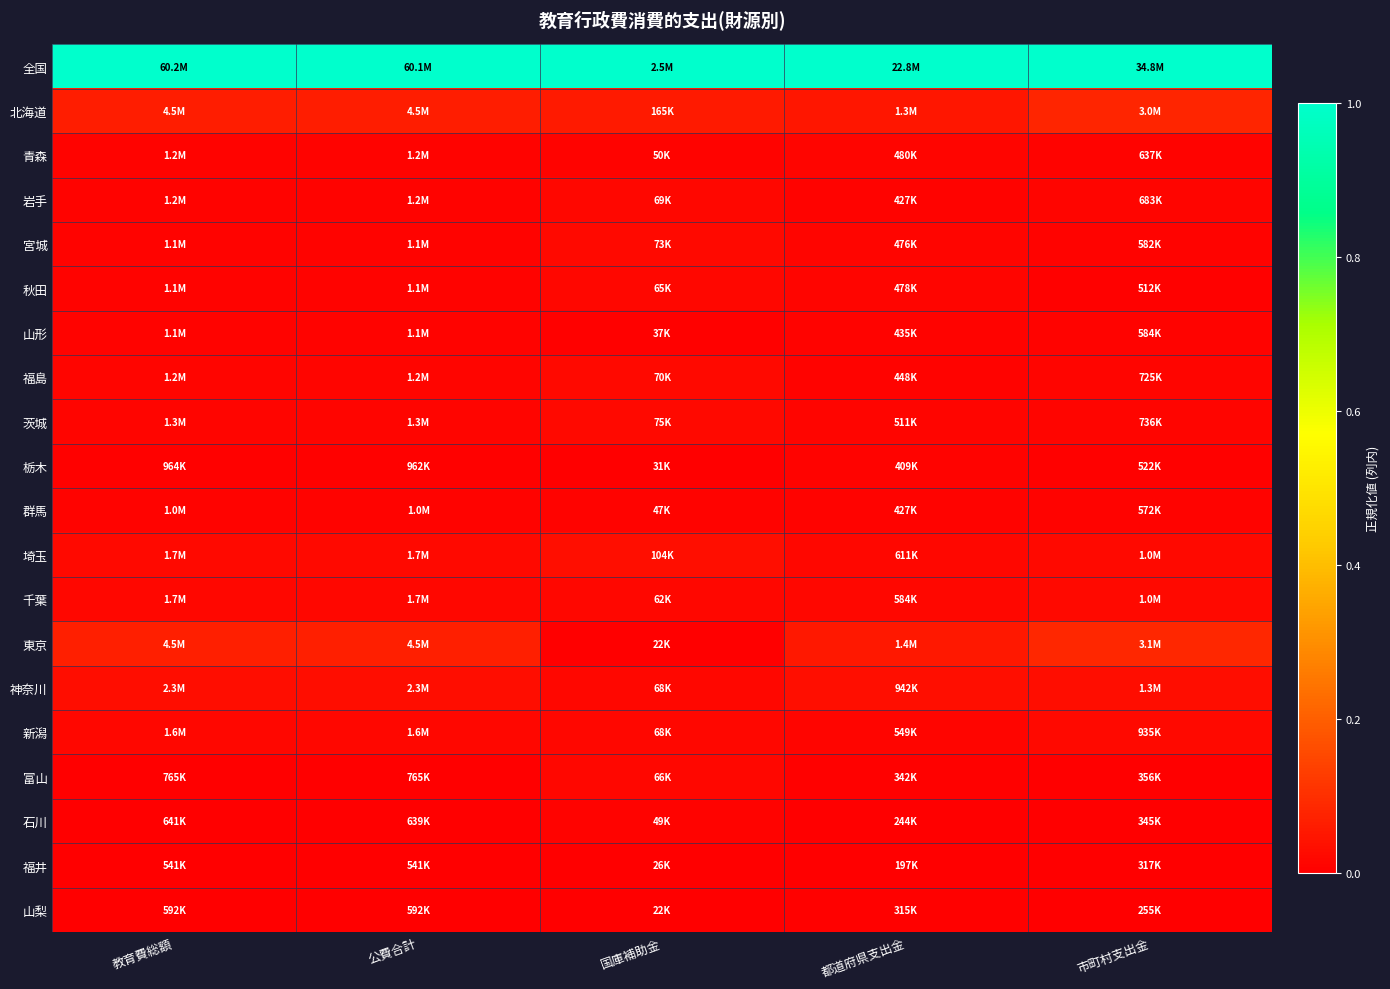

Reading left to right, list all the values displayed in this chart.

全国: 教育費総額=1.0	公費合計=1.0	国庫補助金=1.0	都道府県支出金=1.0	市町村支出金=1.0
北海道: 教育費総額=0.1	公費合計=0.1	国庫補助金=0.1	都道府県支出金=0.0	市町村支出金=0.1
青森: 教育費総額=0.0	公費合計=0.0	国庫補助金=0.0	都道府県支出金=0.0	市町村支出金=0.0
岩手: 教育費総額=0.0	公費合計=0.0	国庫補助金=0.0	都道府県支出金=0.0	市町村支出金=0.0
宮城: 教育費総額=0.0	公費合計=0.0	国庫補助金=0.0	都道府県支出金=0.0	市町村支出金=0.0
秋田: 教育費総額=0.0	公費合計=0.0	国庫補助金=0.0	都道府県支出金=0.0	市町村支出金=0.0
山形: 教育費総額=0.0	公費合計=0.0	国庫補助金=0.0	都道府県支出金=0.0	市町村支出金=0.0
福島: 教育費総額=0.0	公費合計=0.0	国庫補助金=0.0	都道府県支出金=0.0	市町村支出金=0.0
茨城: 教育費総額=0.0	公費合計=0.0	国庫補助金=0.0	都道府県支出金=0.0	市町村支出金=0.0
栃木: 教育費総額=0.0	公費合計=0.0	国庫補助金=0.0	都道府県支出金=0.0	市町村支出金=0.0
群馬: 教育費総額=0.0	公費合計=0.0	国庫補助金=0.0	都道府県支出金=0.0	市町村支出金=0.0
埼玉: 教育費総額=0.0	公費合計=0.0	国庫補助金=0.0	都道府県支出金=0.0	市町村支出金=0.0
千葉: 教育費総額=0.0	公費合計=0.0	国庫補助金=0.0	都道府県支出金=0.0	市町村支出金=0.0
東京: 教育費総額=0.1	公費合計=0.1	国庫補助金=0.0	都道府県支出金=0.1	市町村支出金=0.1
神奈川: 教育費総額=0.0	公費合計=0.0	国庫補助金=0.0	都道府県支出金=0.0	市町村支出金=0.0
新潟: 教育費総額=0.0	公費合計=0.0	国庫補助金=0.0	都道府県支出金=0.0	市町村支出金=0.0
富山: 教育費総額=0.0	公費合計=0.0	国庫補助金=0.0	都道府県支出金=0.0	市町村支出金=0.0
石川: 教育費総額=0.0	公費合計=0.0	国庫補助金=0.0	都道府県支出金=0.0	市町村支出金=0.0
福井: 教育費総額=0.0	公費合計=0.0	国庫補助金=0.0	都道府県支出金=0.0	市町村支出金=0.0
山梨: 教育費総額=0.0	公費合計=0.0	国庫補助金=0.0	都道府県支出金=0.0	市町村支出金=0.0